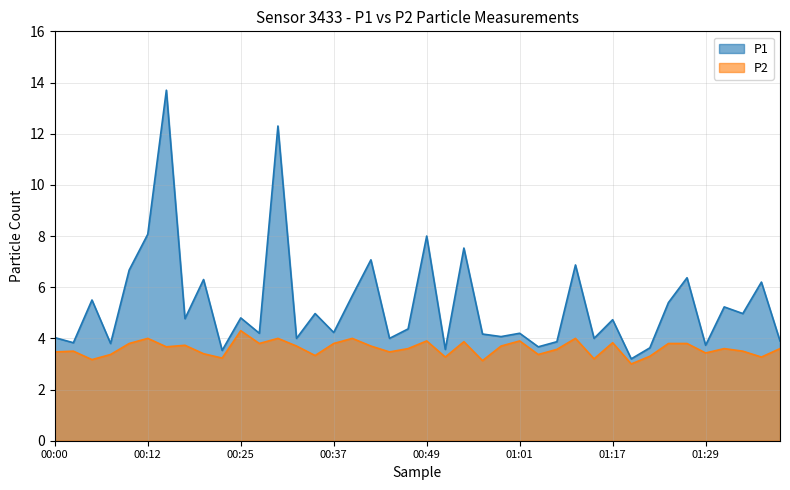

Reading left to right, what are all the values shown in this chart?

P1: 00:00=4.0	00:03=3.8	00:05=5.5	00:08=3.8	00:10=6.7	00:12=8.1	00:15=13.7	00:17=4.8	00:20=6.3	00:22=3.5	00:25=4.8	00:27=4.2	00:29=12.3	00:32=4.0	00:34=5.0	00:37=4.2	00:39=5.7	00:42=7.1	00:44=4.0	00:47=4.4	00:49=8.0	00:52=3.6	00:54=7.5	00:57=4.2	00:59=4.1	01:01=4.2	01:04=3.7	01:06=3.9	01:09=6.9	01:14=4.0	01:17=4.7	01:19=3.2	01:22=3.6	01:24=5.4	01:27=6.4	01:29=3.7	01:32=5.2	01:34=5.0	01:37=6.2	01:39=3.9
P2: 00:00=3.5	00:03=3.5	00:05=3.2	00:08=3.4	00:10=3.8	00:12=4.0	00:15=3.7	00:17=3.7	00:20=3.4	00:22=3.2	00:25=4.3	00:27=3.8	00:29=4.0	00:32=3.7	00:34=3.3	00:37=3.8	00:39=4.0	00:42=3.7	00:44=3.5	00:47=3.6	00:49=3.9	00:52=3.3	00:54=3.9	00:57=3.1	00:59=3.7	01:01=3.9	01:04=3.4	01:06=3.6	01:09=4.0	01:14=3.2	01:17=3.8	01:19=3.0	01:22=3.3	01:24=3.8	01:27=3.8	01:29=3.4	01:32=3.6	01:34=3.5	01:37=3.3	01:39=3.6